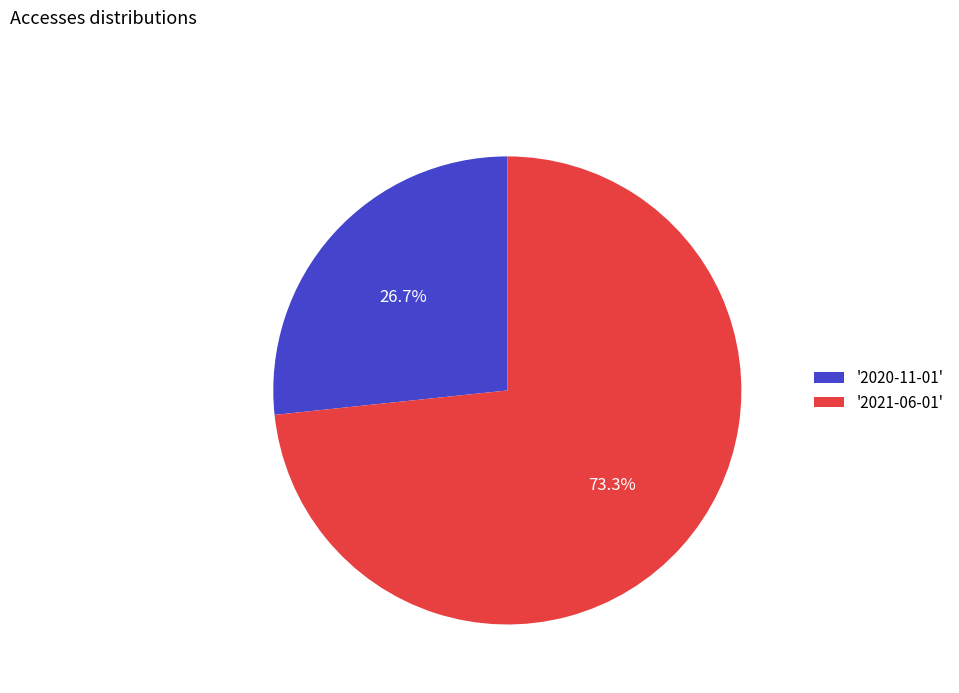

Is there a majority slice in this chart?

Yes